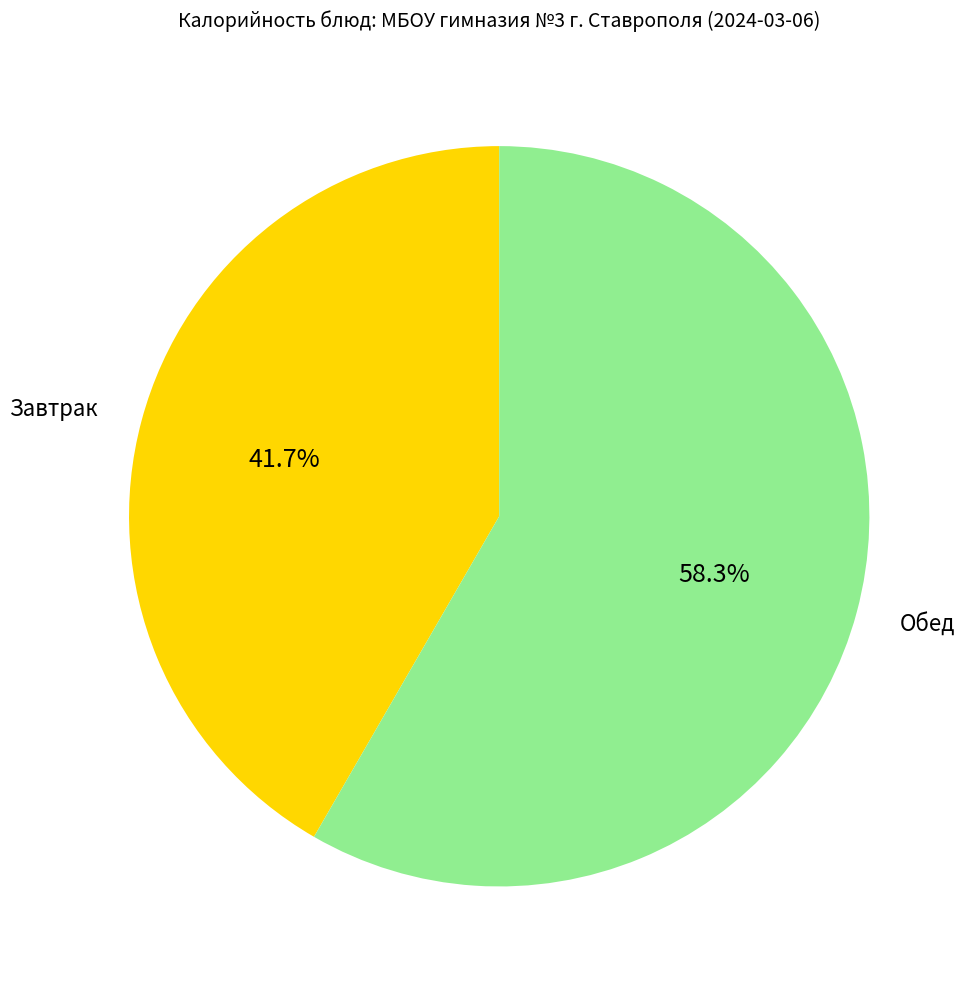

What portion of the pie excludes Завтрак?

58.3%